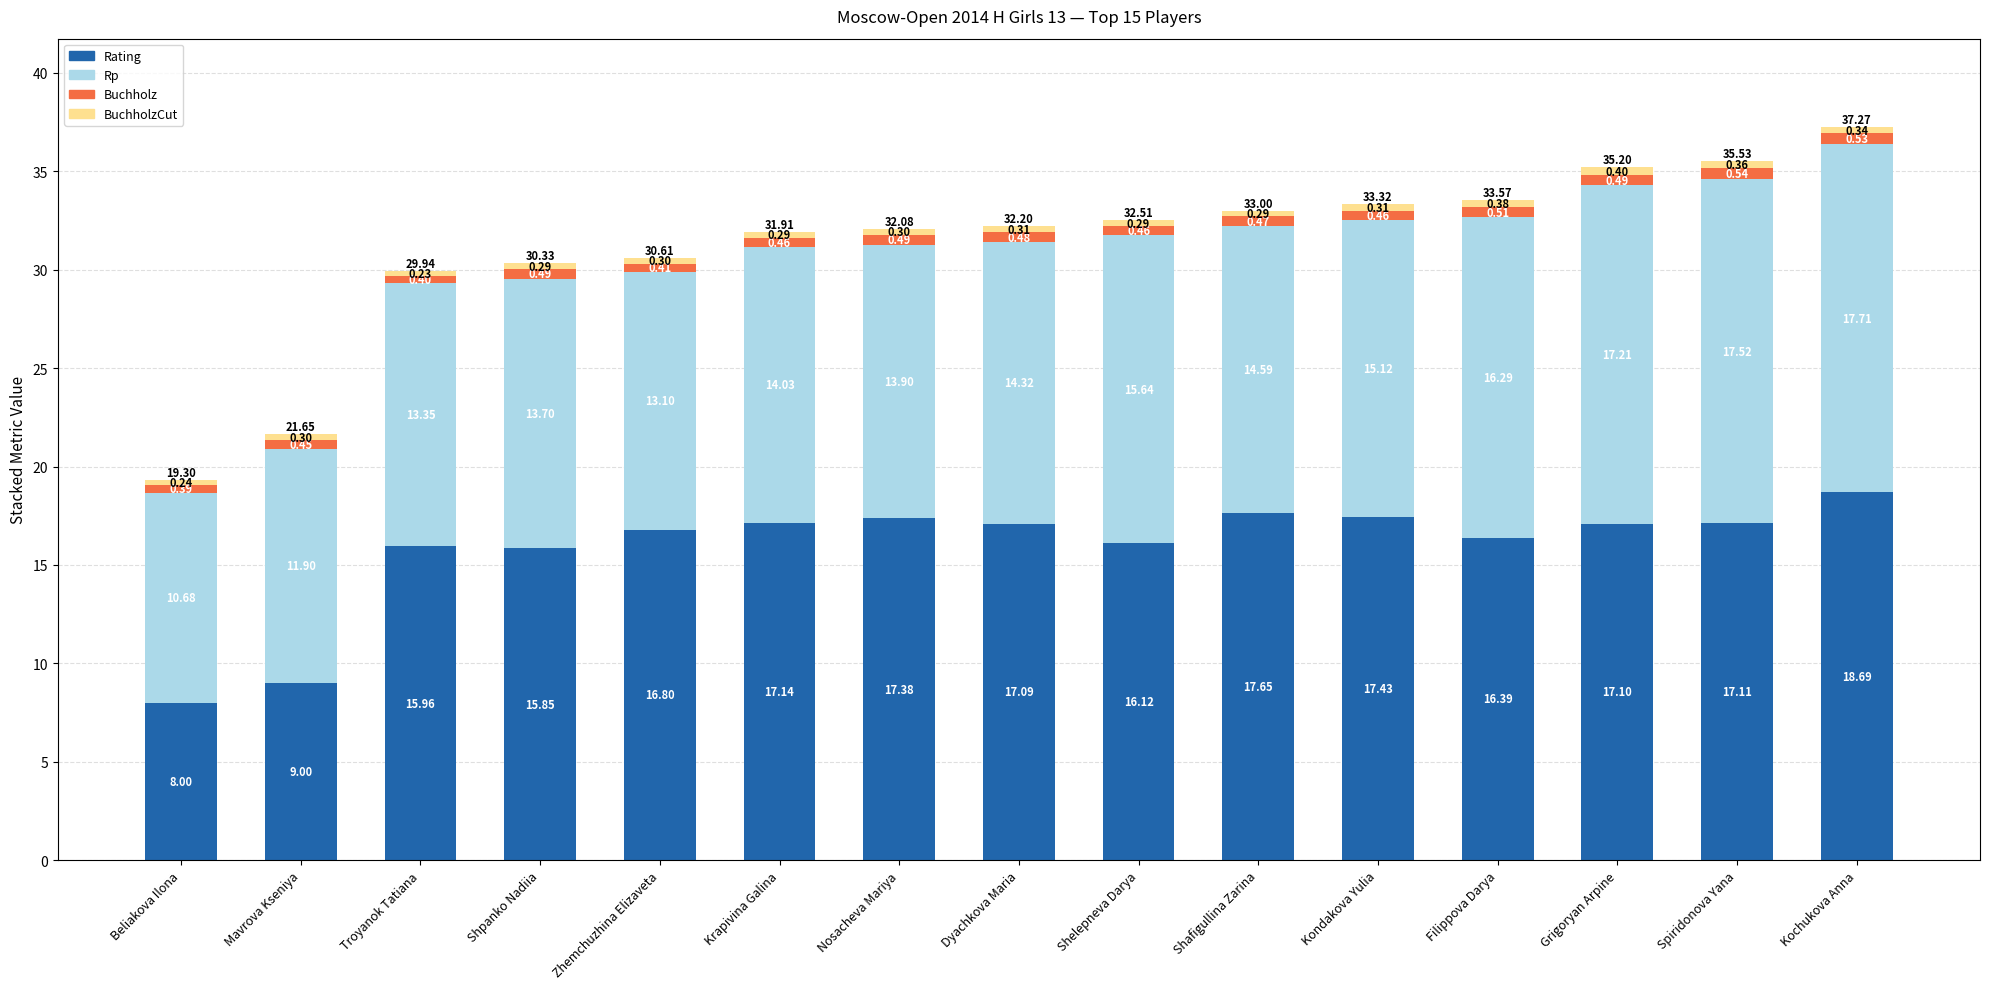

What is the average value of the Rating series?

15.8